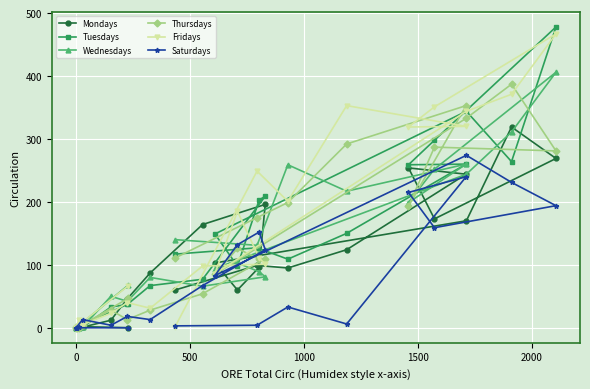

What is the maximum value shown in the chart?

478